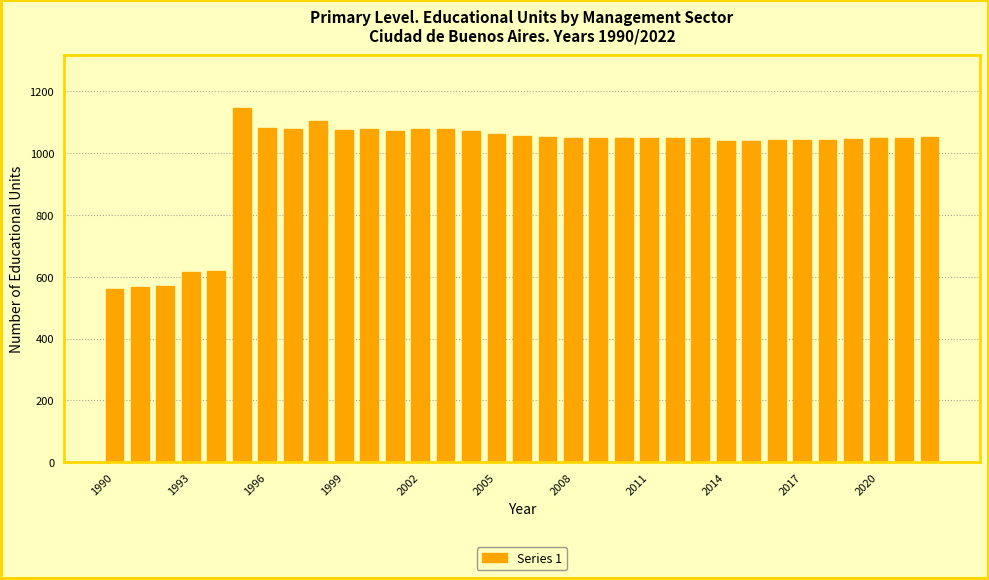

What is the smallest value displayed?

561